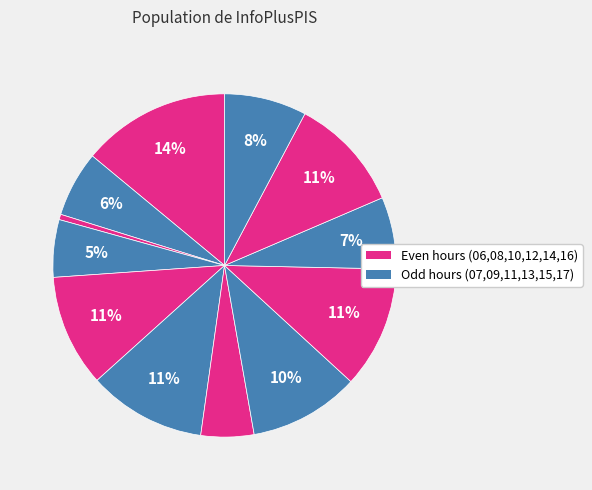

How many segments does this pie chart have?

12